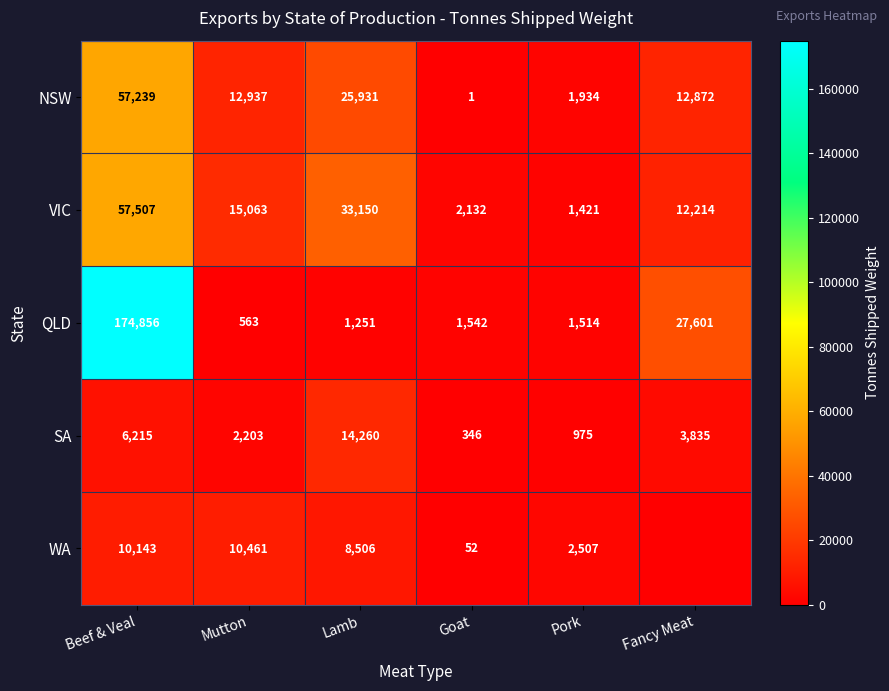

The value of VIC at Beef & Veal is 29881. True or false?

False